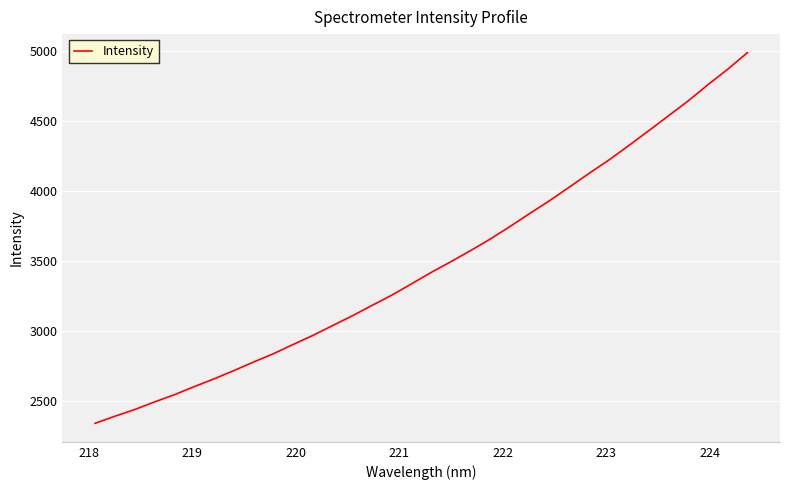

How many lines are shown in the chart?

1